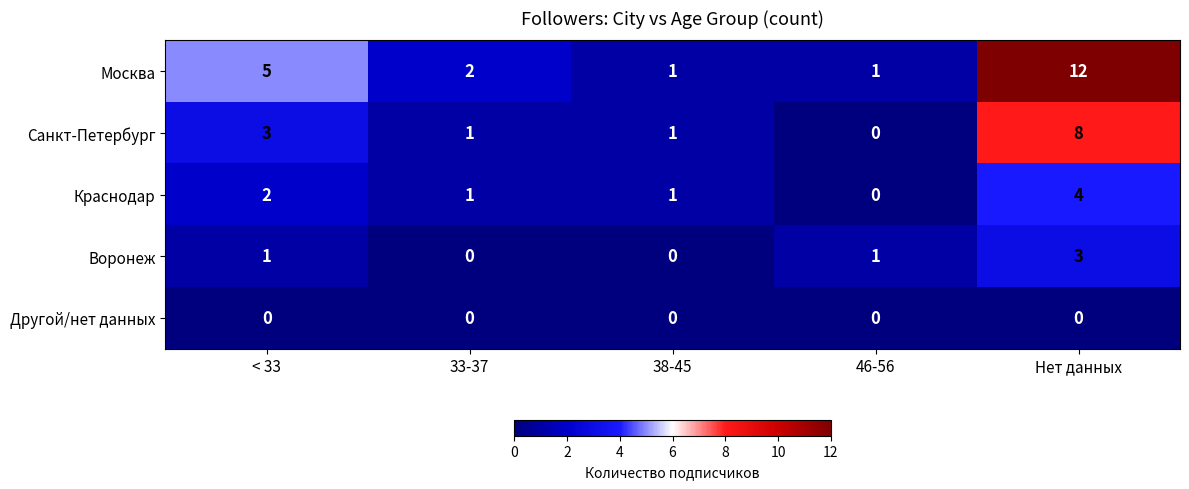

At < 33, list the series in order from largest to smallest.

Москва, Санкт-Петербург, Краснодар, Воронеж, Другой/нет данных